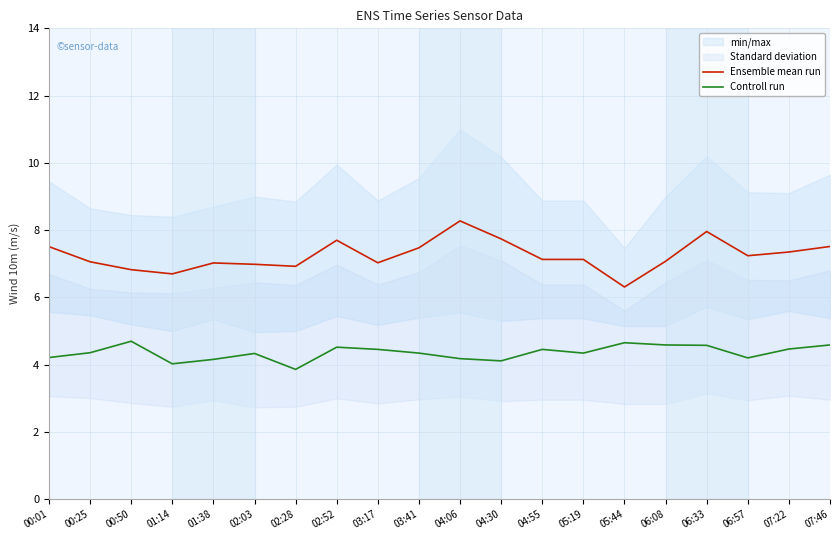

What is the label of the 18th point from the right?

00:50